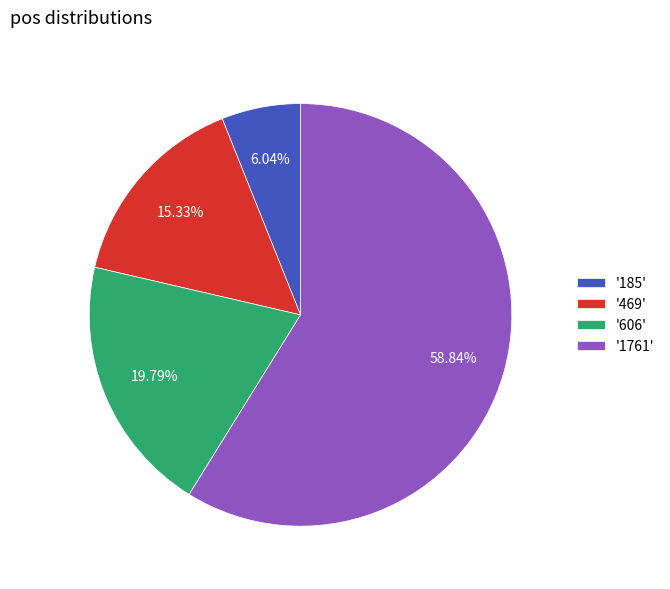

Count the number of slices in the pie.

4